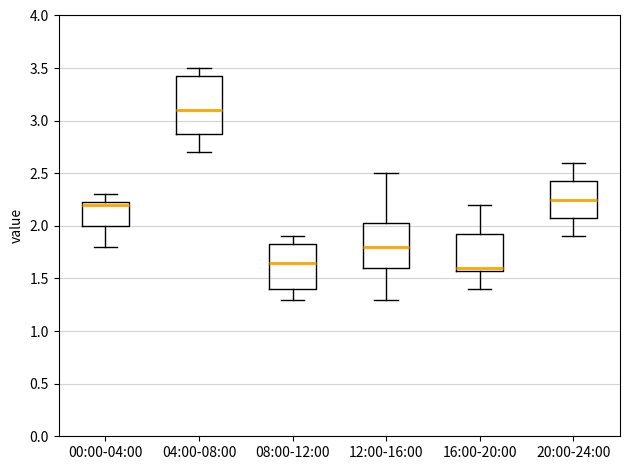

Which box's median line is the highest?

04:00-08:00